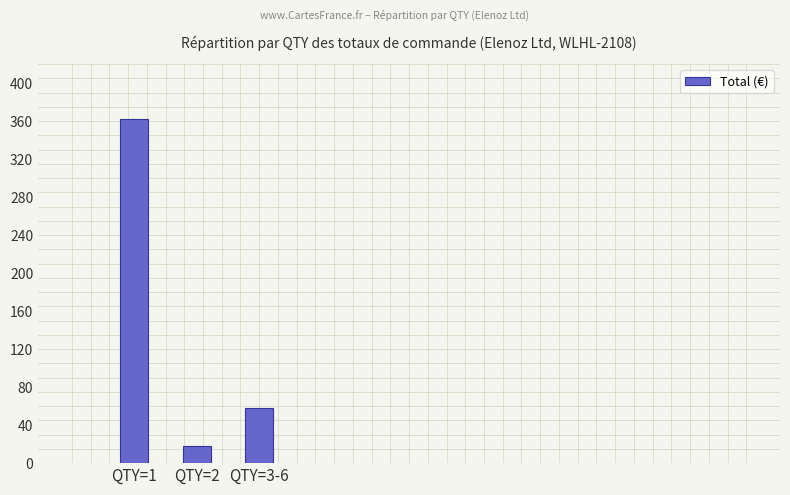

Which category has the highest value across all series?

QTY=1